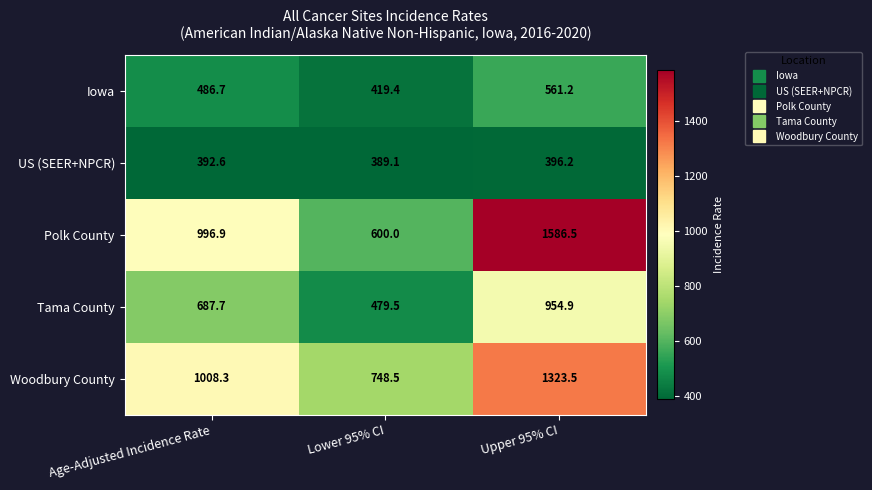

At which category is the sum across all series the highest?

Upper 95% CI